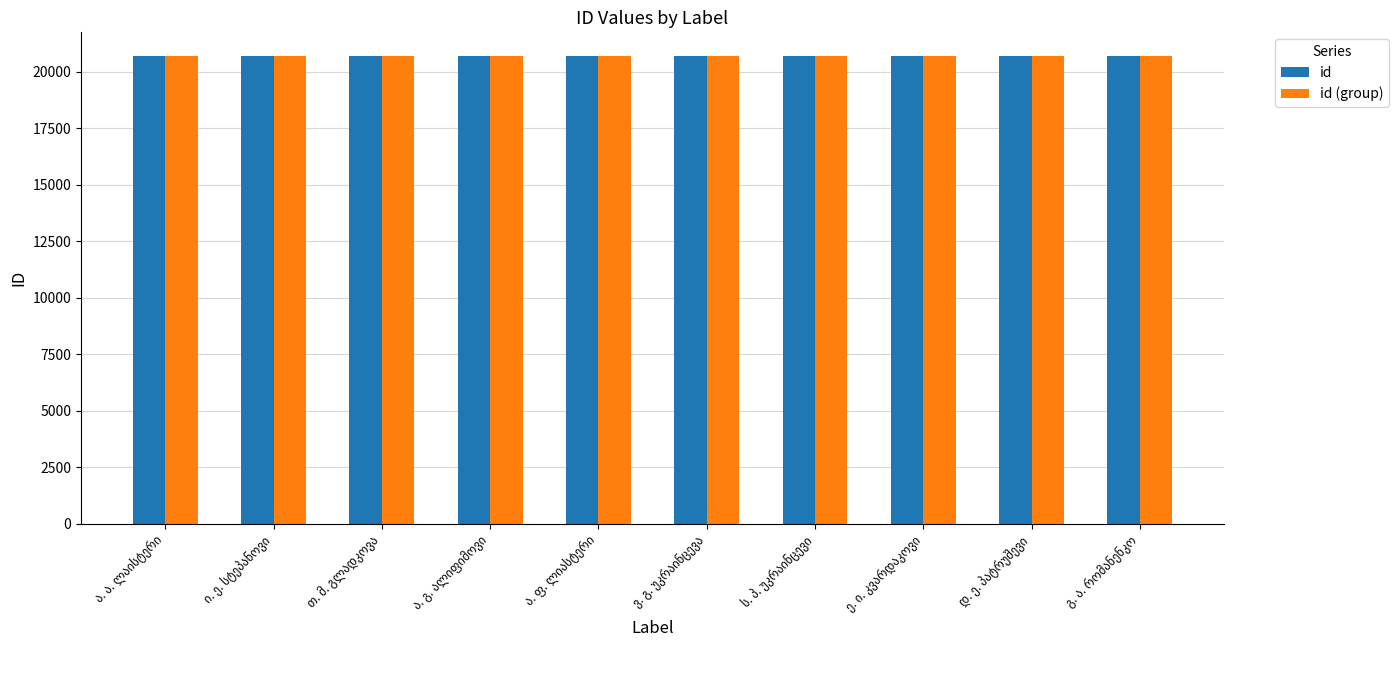

What is the minimum value shown in the chart?

20690